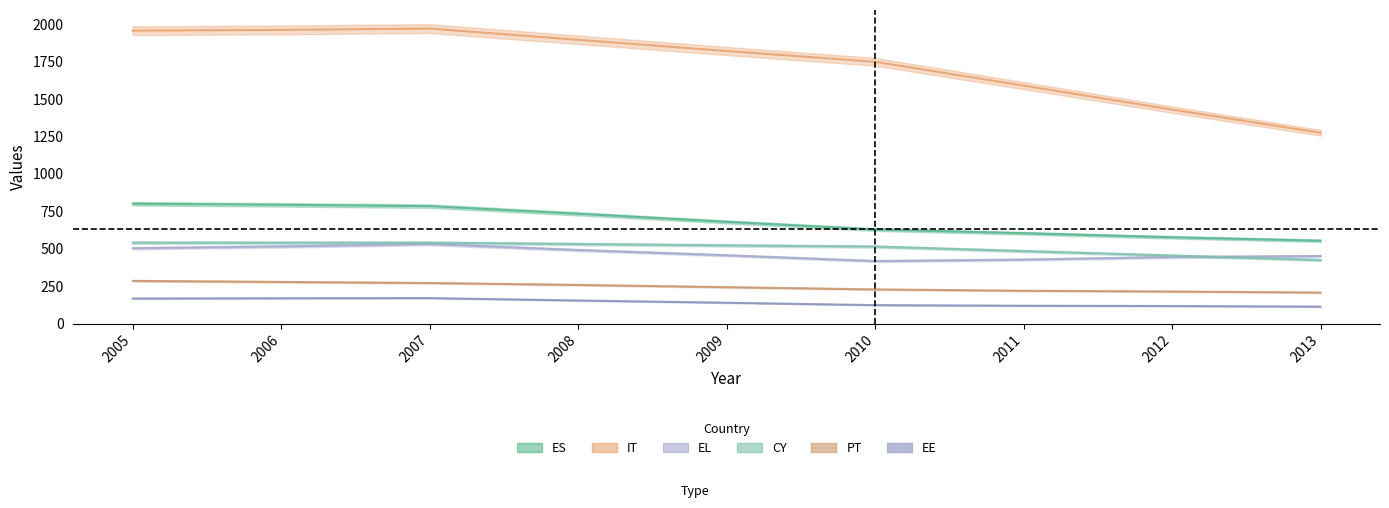

True or false: EE and PT intersect in this chart.

False